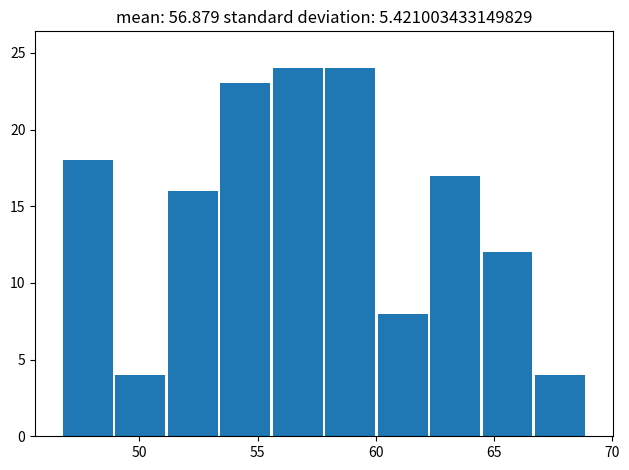

Reading left to right, list every bar in this chart as the range it spans on the x-axis followed by its height. Neither the bar edges nor the heights are printed on the chart, so give them approximately, as read against the axes.

46.5 to 49.0: 18
49.0 to 51.0: 4
51.0 to 53.5: 16
53.5 to 55.5: 23
55.5 to 58.0: 24
58.0 to 60.0: 24
60.0 to 62.0: 8
62.0 to 64.5: 17
64.5 to 66.5: 12
66.5 to 69.0: 4